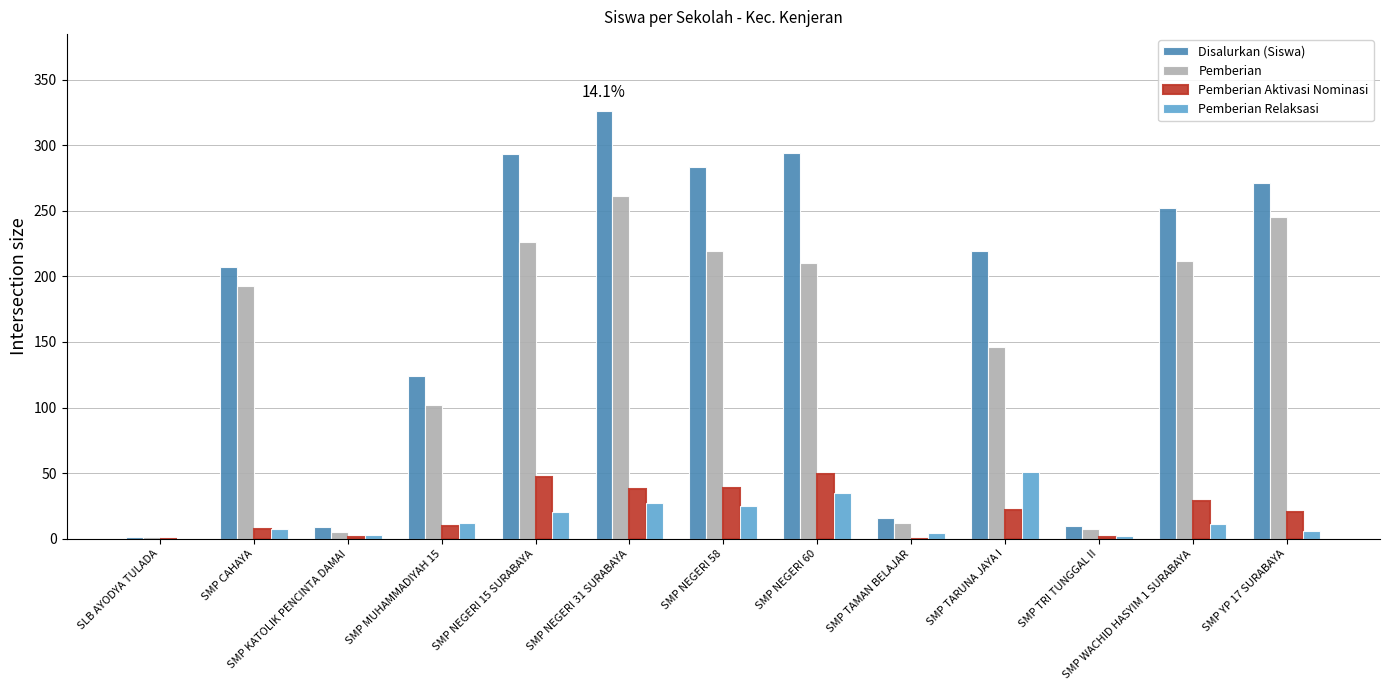

The value of Pemberian Aktivasi Nominasi at SMP WACHID HASYIM 1 SURABAYA is 52. True or false?

False